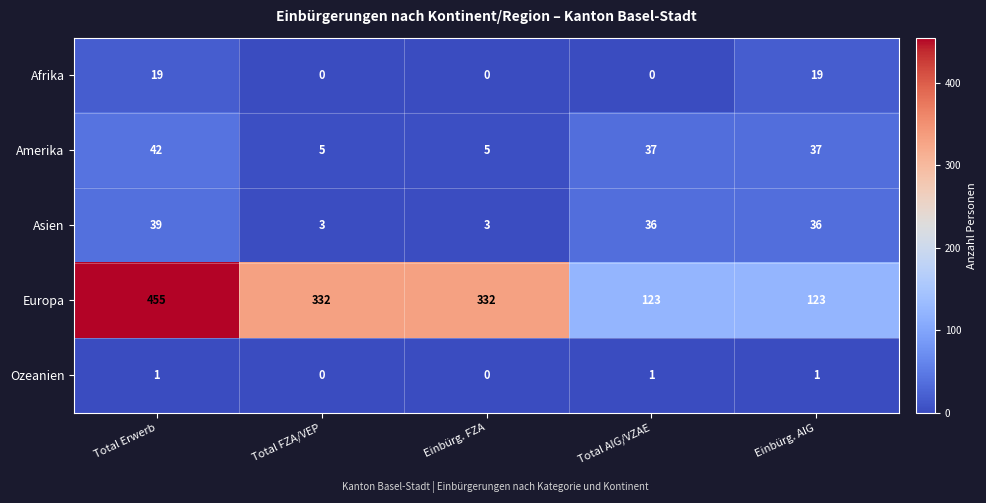

Read the Asien value at Total Erwerb.

39